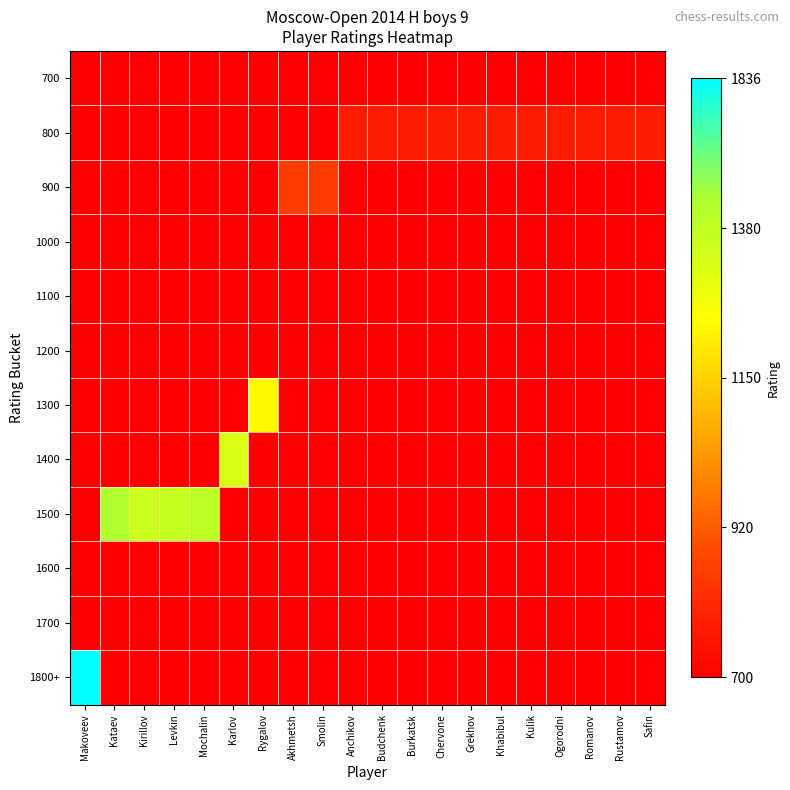

Reading right to left, transcribe all the data shown in this chart.

700: Safin=0.0	Rustamov=0.0	Romanov=0.0	Ogorodni=0.0	Kulik=0.0	Khabibul=0.0	Grekhov=0.0	Chervone=0.0	Burkatsk=0.0	Budchenk=0.0	Anchikov=0.0	Smolin=0.0	Akhmetsh=0.0	Rygalov=0.0	Karlov=0.0	Mochalin=0.0	Levkin=0.0	Kirillov=0.0	Kataev=0.0	Makoveev=0.0
800: Safin=0.1	Rustamov=0.1	Romanov=0.1	Ogorodni=0.1	Kulik=0.1	Khabibul=0.1	Grekhov=0.1	Chervone=0.1	Burkatsk=0.1	Budchenk=0.1	Anchikov=0.1	Smolin=0.0	Akhmetsh=0.0	Rygalov=0.0	Karlov=0.0	Mochalin=0.0	Levkin=0.0	Kirillov=0.0	Kataev=0.0	Makoveev=0.0
900: Safin=0.0	Rustamov=0.0	Romanov=0.0	Ogorodni=0.0	Kulik=0.0	Khabibul=0.0	Grekhov=0.0	Chervone=0.0	Burkatsk=0.0	Budchenk=0.0	Anchikov=0.0	Smolin=0.2	Akhmetsh=0.2	Rygalov=0.0	Karlov=0.0	Mochalin=0.0	Levkin=0.0	Kirillov=0.0	Kataev=0.0	Makoveev=0.0
1000: Safin=0.0	Rustamov=0.0	Romanov=0.0	Ogorodni=0.0	Kulik=0.0	Khabibul=0.0	Grekhov=0.0	Chervone=0.0	Burkatsk=0.0	Budchenk=0.0	Anchikov=0.0	Smolin=0.0	Akhmetsh=0.0	Rygalov=0.0	Karlov=0.0	Mochalin=0.0	Levkin=0.0	Kirillov=0.0	Kataev=0.0	Makoveev=0.0
1100: Safin=0.0	Rustamov=0.0	Romanov=0.0	Ogorodni=0.0	Kulik=0.0	Khabibul=0.0	Grekhov=0.0	Chervone=0.0	Burkatsk=0.0	Budchenk=0.0	Anchikov=0.0	Smolin=0.0	Akhmetsh=0.0	Rygalov=0.0	Karlov=0.0	Mochalin=0.0	Levkin=0.0	Kirillov=0.0	Kataev=0.0	Makoveev=0.0
1200: Safin=0.0	Rustamov=0.0	Romanov=0.0	Ogorodni=0.0	Kulik=0.0	Khabibul=0.0	Grekhov=0.0	Chervone=0.0	Burkatsk=0.0	Budchenk=0.0	Anchikov=0.0	Smolin=0.0	Akhmetsh=0.0	Rygalov=0.0	Karlov=0.0	Mochalin=0.0	Levkin=0.0	Kirillov=0.0	Kataev=0.0	Makoveev=0.0
1300: Safin=0.0	Rustamov=0.0	Romanov=0.0	Ogorodni=0.0	Kulik=0.0	Khabibul=0.0	Grekhov=0.0	Chervone=0.0	Burkatsk=0.0	Budchenk=0.0	Anchikov=0.0	Smolin=0.0	Akhmetsh=0.0	Rygalov=0.6	Karlov=0.0	Mochalin=0.0	Levkin=0.0	Kirillov=0.0	Kataev=0.0	Makoveev=0.0
1400: Safin=0.0	Rustamov=0.0	Romanov=0.0	Ogorodni=0.0	Kulik=0.0	Khabibul=0.0	Grekhov=0.0	Chervone=0.0	Burkatsk=0.0	Budchenk=0.0	Anchikov=0.0	Smolin=0.0	Akhmetsh=0.0	Rygalov=0.0	Karlov=0.7	Mochalin=0.0	Levkin=0.0	Kirillov=0.0	Kataev=0.0	Makoveev=0.0
1500: Safin=0.0	Rustamov=0.0	Romanov=0.0	Ogorodni=0.0	Kulik=0.0	Khabibul=0.0	Grekhov=0.0	Chervone=0.0	Burkatsk=0.0	Budchenk=0.0	Anchikov=0.0	Smolin=0.0	Akhmetsh=0.0	Rygalov=0.0	Karlov=0.0	Mochalin=0.8	Levkin=0.7	Kirillov=0.7	Kataev=0.8	Makoveev=0.0
1600: Safin=0.0	Rustamov=0.0	Romanov=0.0	Ogorodni=0.0	Kulik=0.0	Khabibul=0.0	Grekhov=0.0	Chervone=0.0	Burkatsk=0.0	Budchenk=0.0	Anchikov=0.0	Smolin=0.0	Akhmetsh=0.0	Rygalov=0.0	Karlov=0.0	Mochalin=0.0	Levkin=0.0	Kirillov=0.0	Kataev=0.0	Makoveev=0.0
1700: Safin=0.0	Rustamov=0.0	Romanov=0.0	Ogorodni=0.0	Kulik=0.0	Khabibul=0.0	Grekhov=0.0	Chervone=0.0	Burkatsk=0.0	Budchenk=0.0	Anchikov=0.0	Smolin=0.0	Akhmetsh=0.0	Rygalov=0.0	Karlov=0.0	Mochalin=0.0	Levkin=0.0	Kirillov=0.0	Kataev=0.0	Makoveev=0.0
1800+: Safin=0.0	Rustamov=0.0	Romanov=0.0	Ogorodni=0.0	Kulik=0.0	Khabibul=0.0	Grekhov=0.0	Chervone=0.0	Burkatsk=0.0	Budchenk=0.0	Anchikov=0.0	Smolin=0.0	Akhmetsh=0.0	Rygalov=0.0	Karlov=0.0	Mochalin=0.0	Levkin=0.0	Kirillov=0.0	Kataev=0.0	Makoveev=1.0